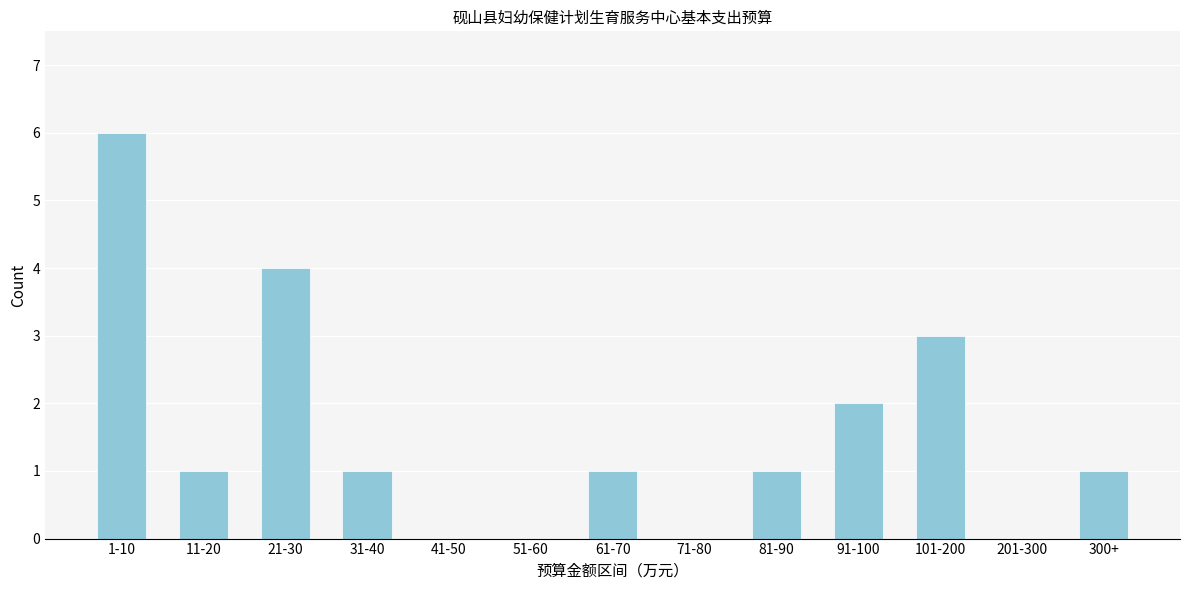

Reading left to right, list all the values displayed in this chart.

1-10=6	11-20=1	21-30=4	31-40=1	41-50=0	51-60=0	61-70=1	71-80=0	81-90=1	91-100=2	101-200=3	201-300=0	300+=1